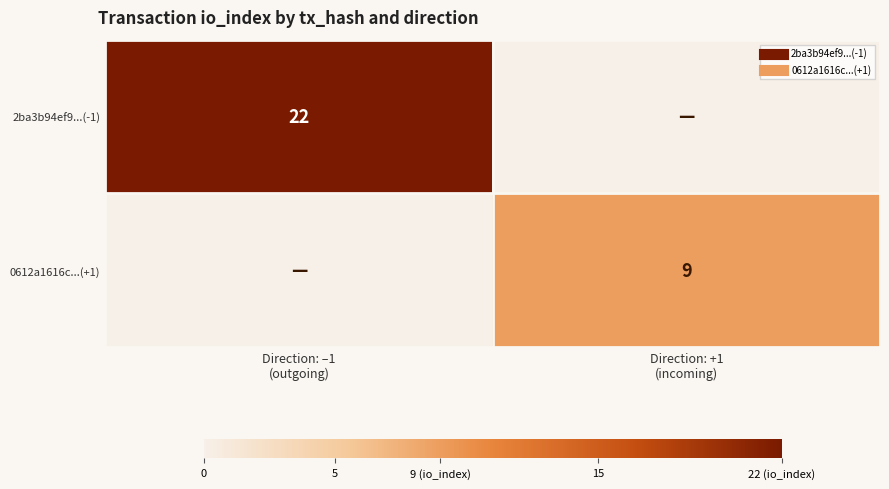

At Direction: +1 (incoming), list the series in order from smallest to largest.

2ba3b94ef9...(-1), 0612a1616c...(+1)